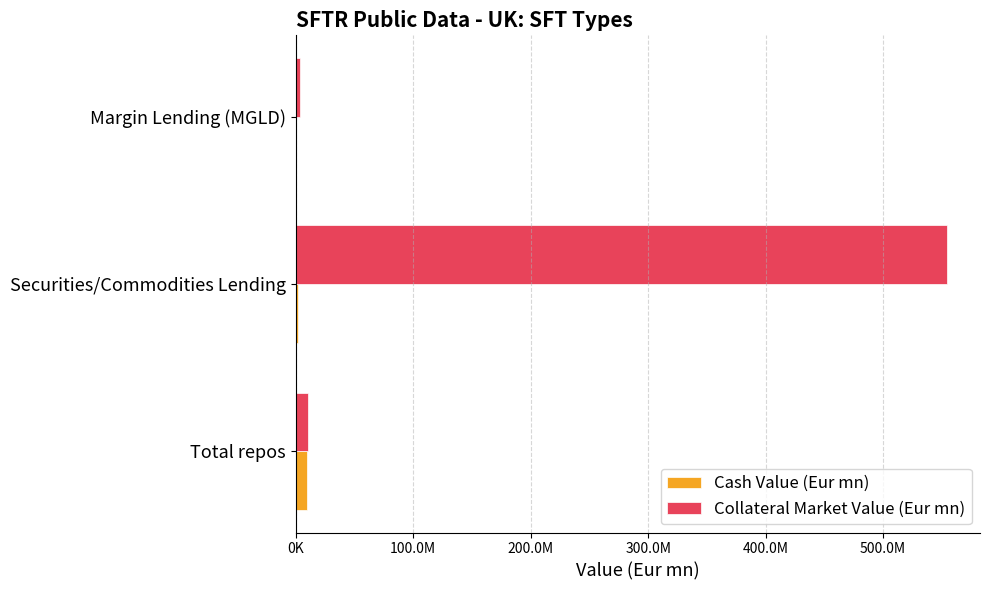

Reading right to left, list all the values displayed in this chart.

Cash Value (Eur mn): 227652.4	1959654.5	9207520.4
Collateral Market Value (Eur mn): 4026703.3	554756384.1	10114329.5